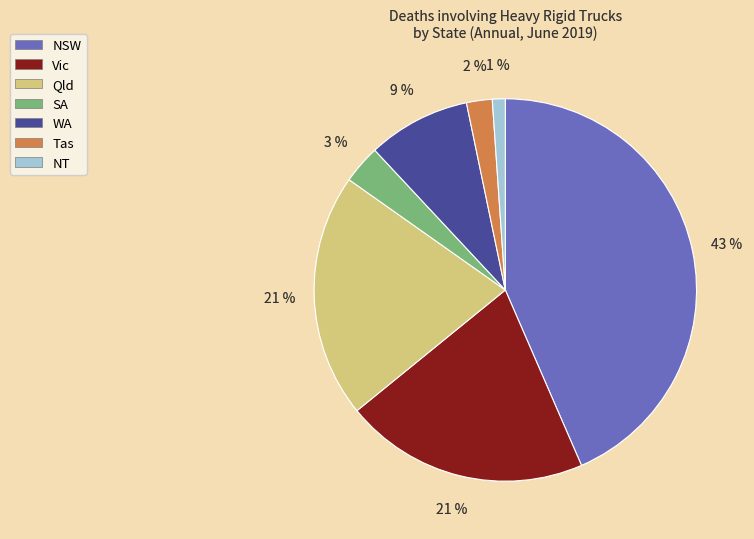

How many slices are in this pie chart?

7